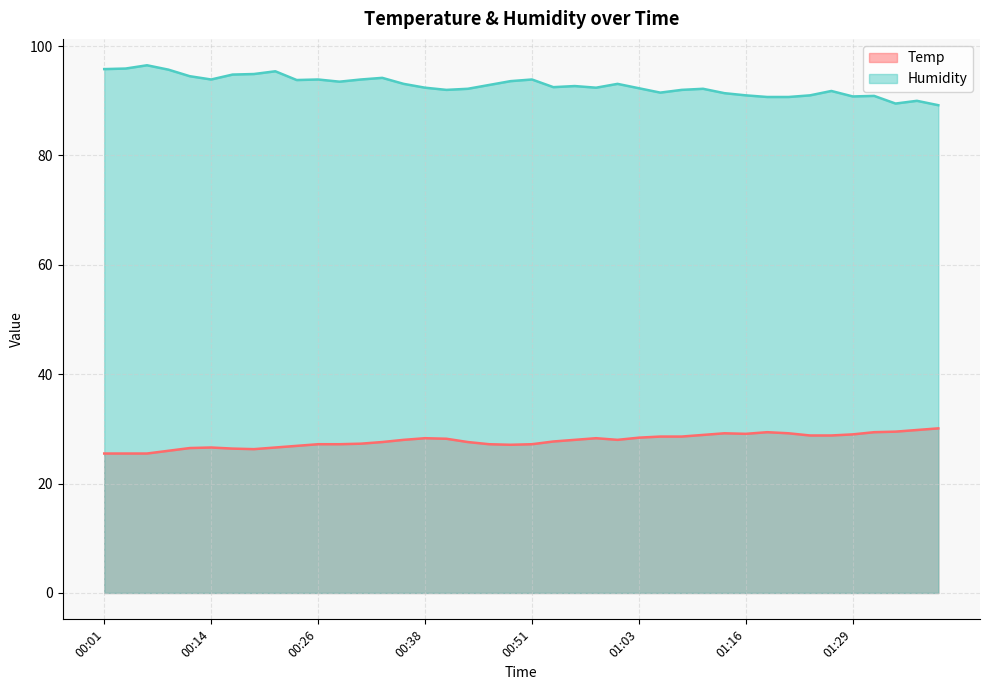

What is the label of the 36th point from the right?

00:11